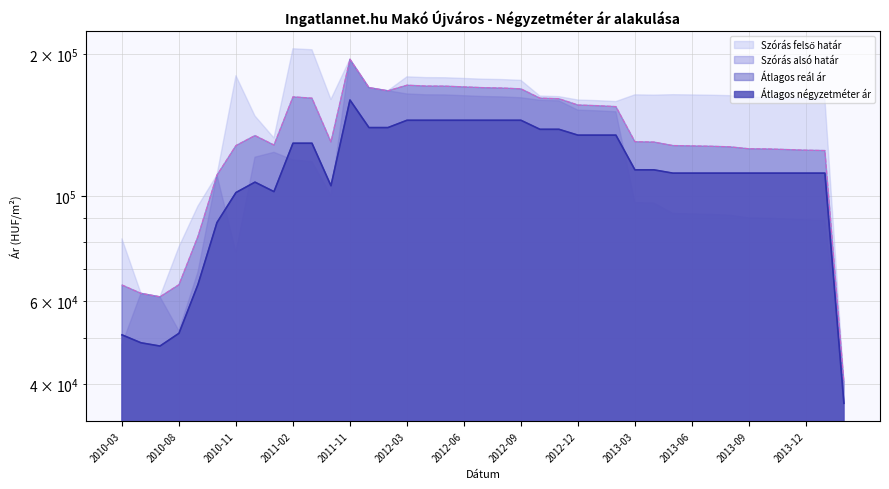

True or false: Átlagos reál ár and Átlagos négyzetméter ár intersect in this chart.

False